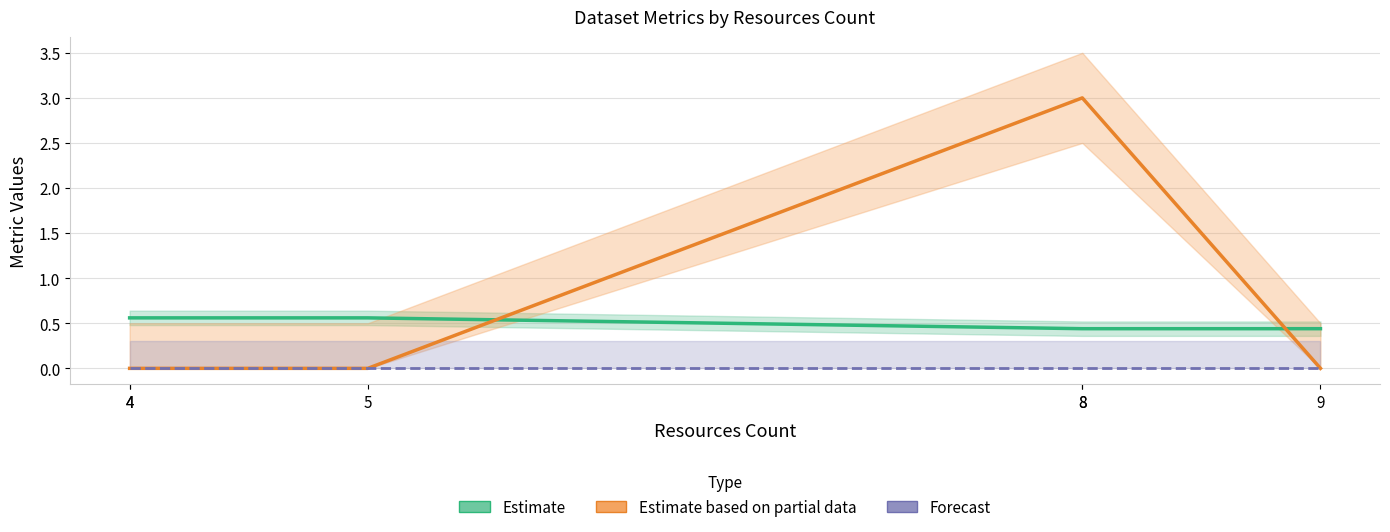

Does the chart display data point markers on the line(s)?

No